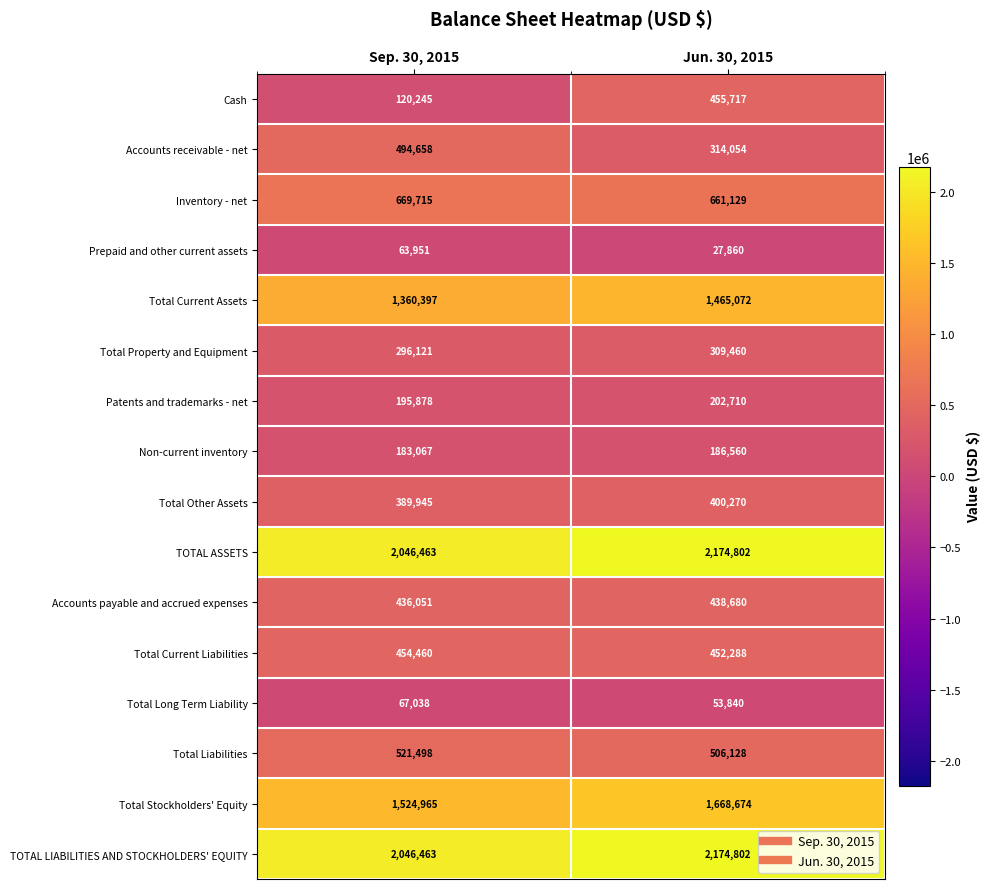

What is the difference between the maximum and minimum values in the TOTAL LIABILITIES AND STOCKHOLDERS' EQUITY series?

128339